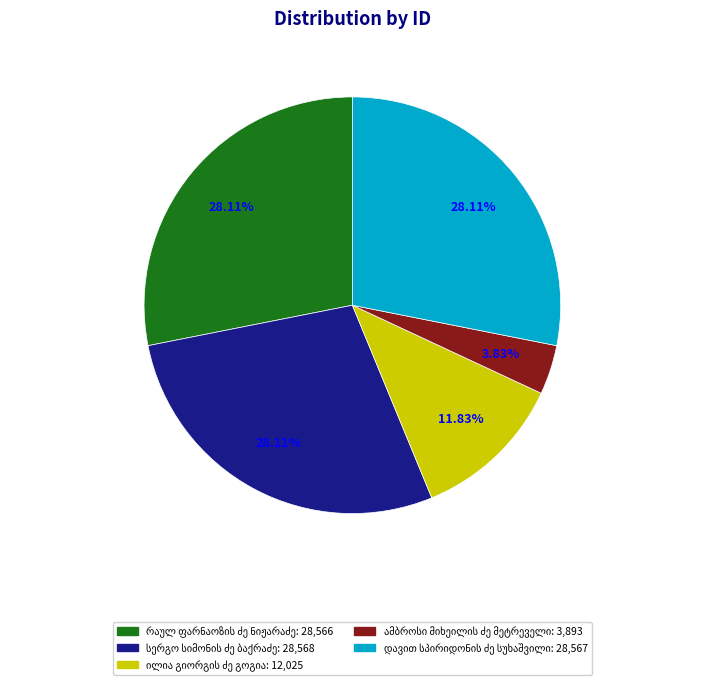

How many segments does this pie chart have?

5